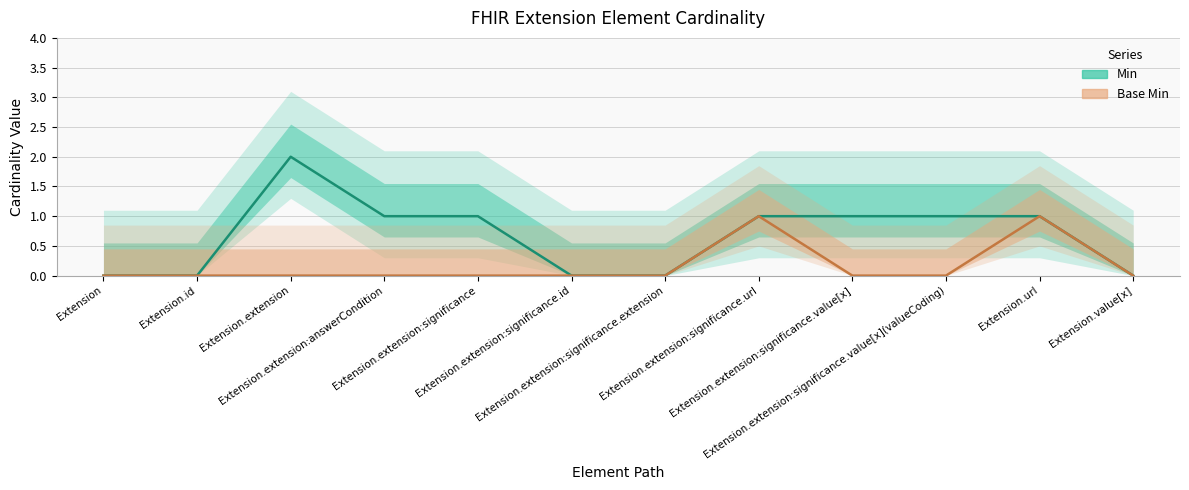

Which series has the largest total across all categories?

Min